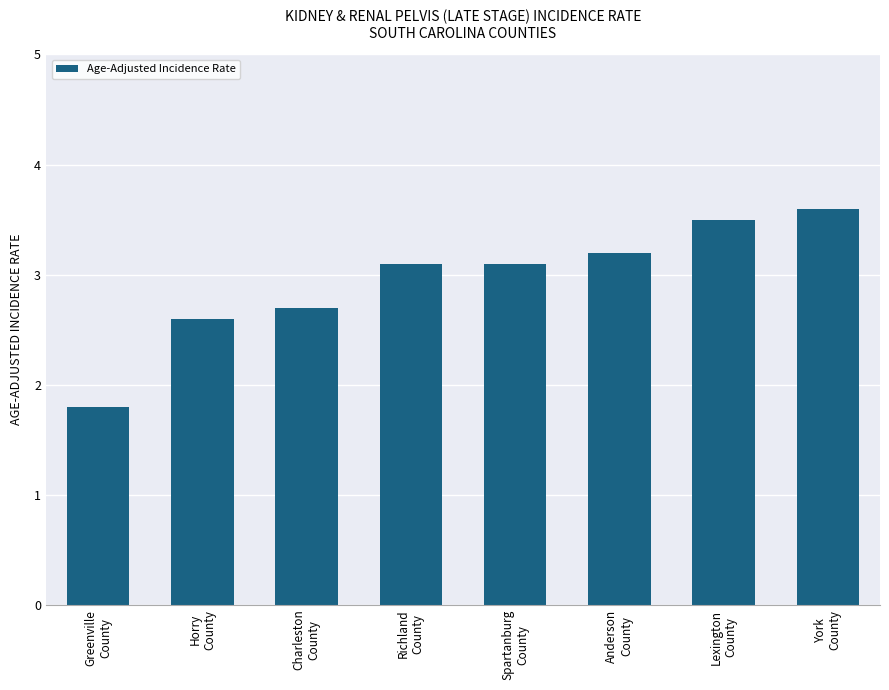

Read the value at Richland
County.

3.1